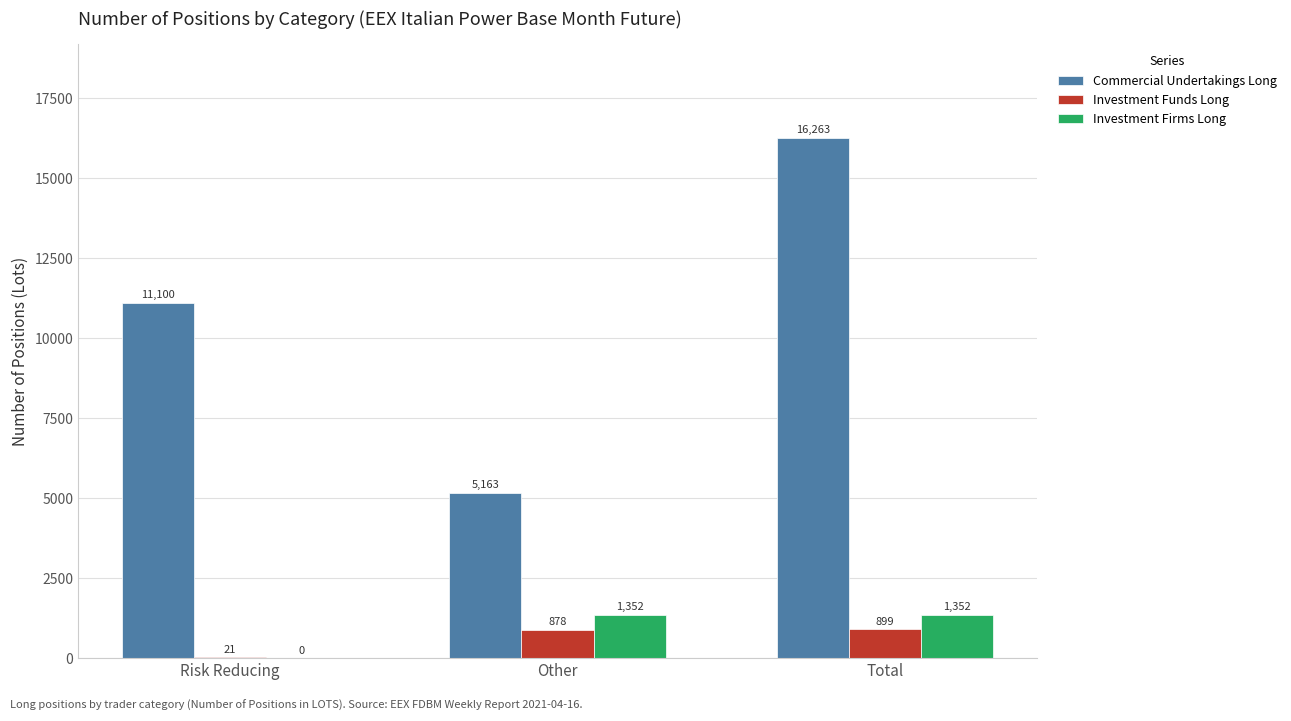

Are the bars horizontal?

No